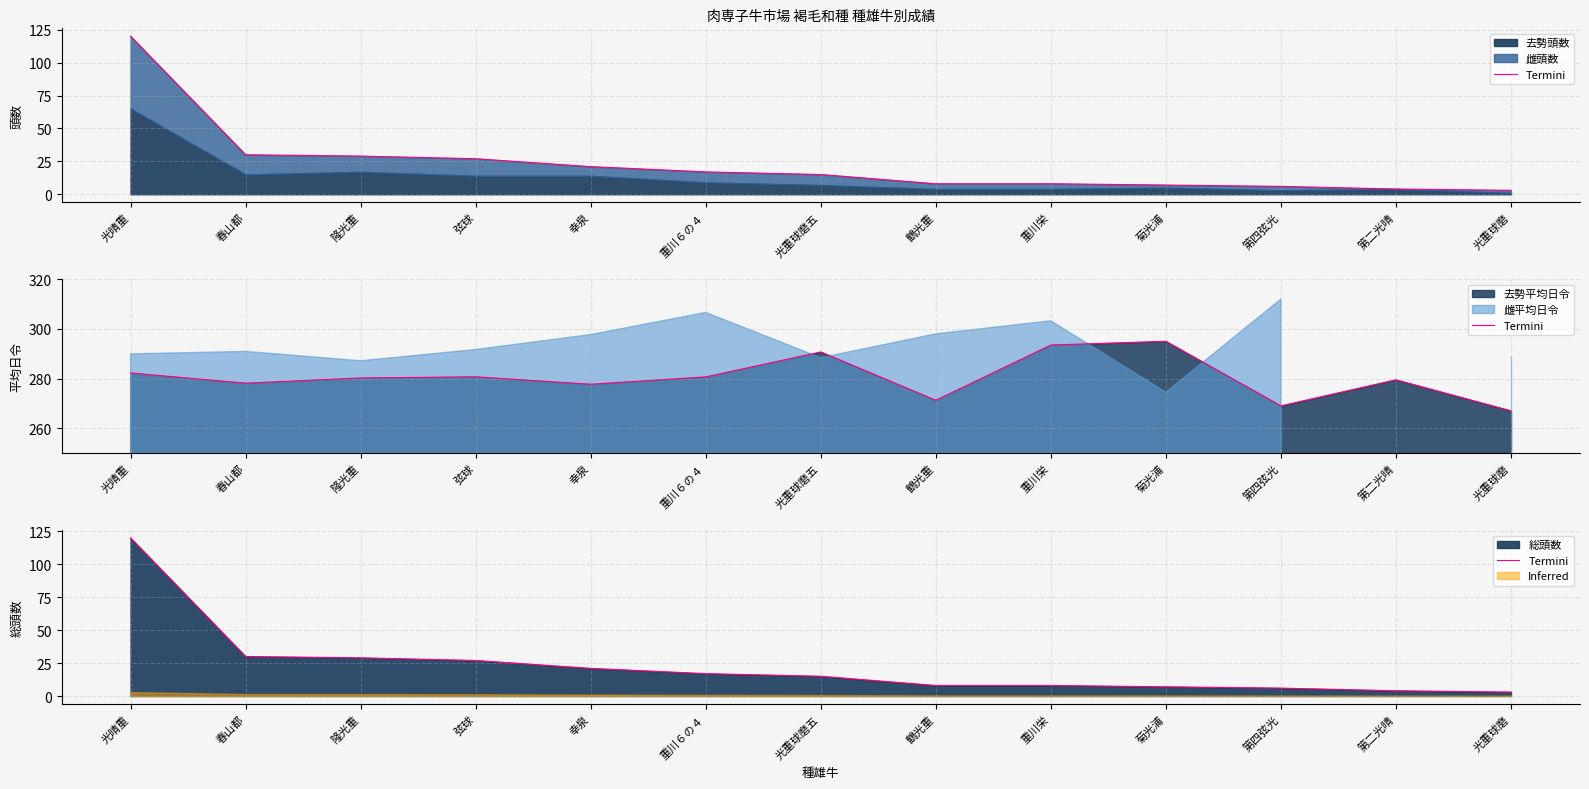

List the labels in order of value, largest first.

光晴重, 春山都, 隆光重, 弦球, 幸泉, 重川６の４, 光重球磨五, 鶴光重, 重川栄, 菊光浦, 第四弦光, 第二光晴, 光重球磨